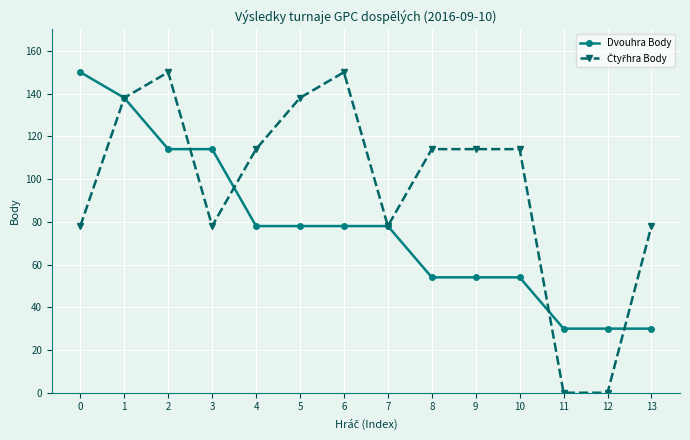

What is the value of the Dvouhra Body point at the 9th from the left?

54